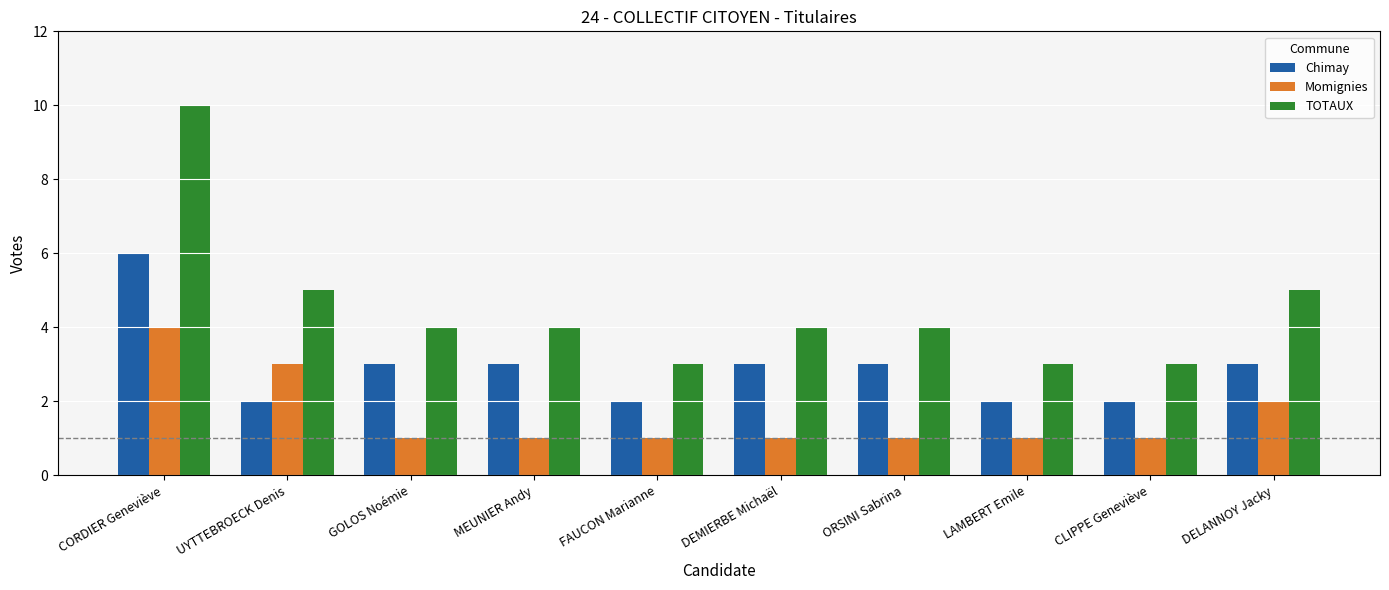

Rank the series at MEUNIER Andy from highest to lowest value.

TOTAUX, Chimay, Momignies